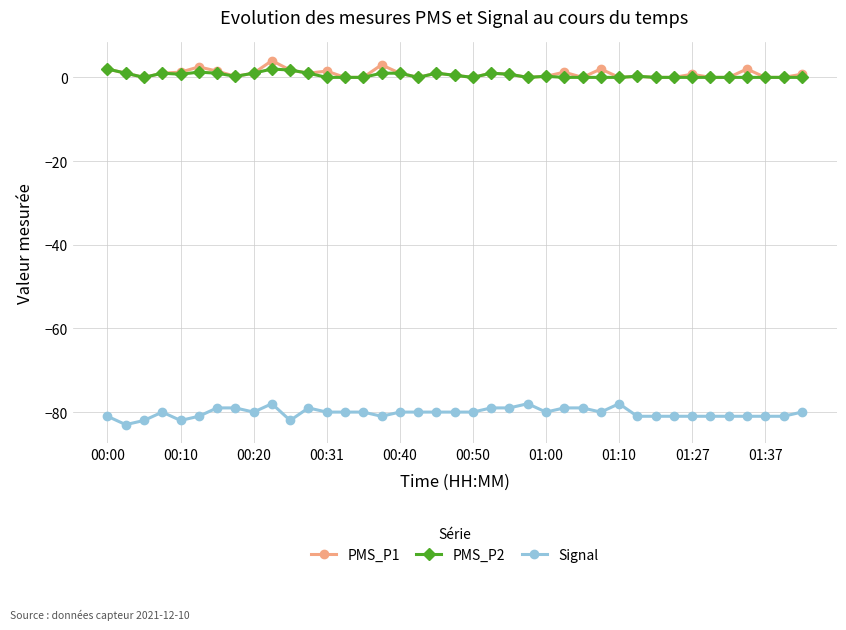

What is the value of the Signal point at the 24th from the left?

-78.0